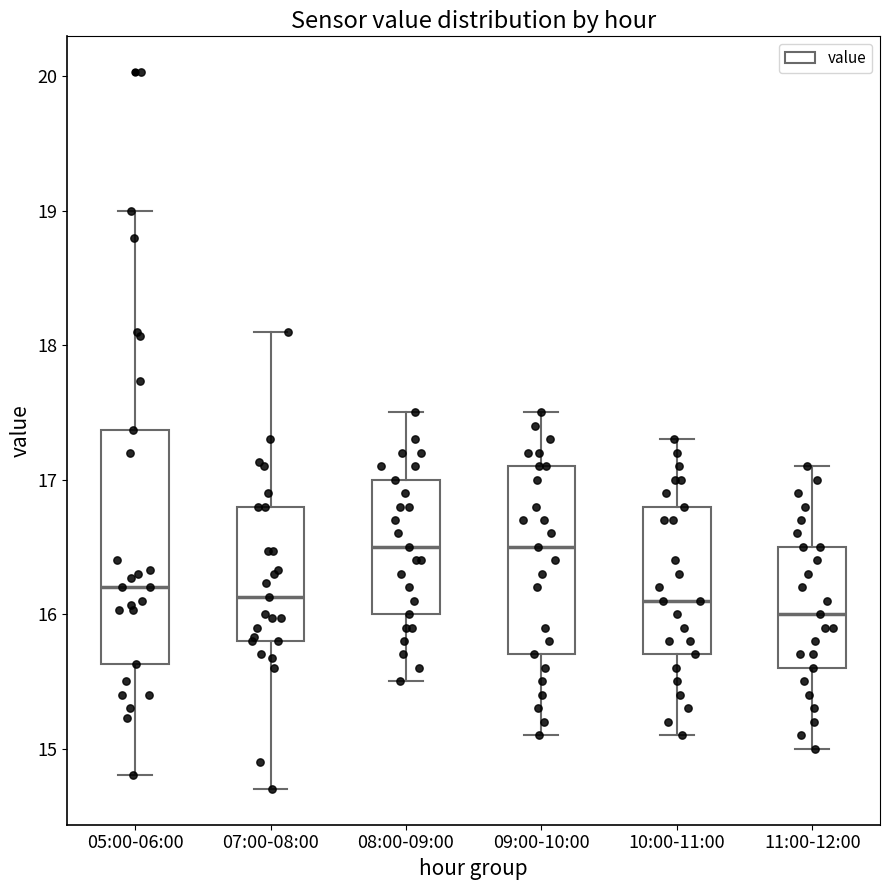

Reading left to right, read every box against the y-axis: the position of its median line, the range the box covers, and the ends of its whiskers. The values are not printed on the chart, so give them approximately, as read against the axis.

05:00-06:00: median 16.2, box 15.6 to 17.4, whiskers 14.8 to 19.0
07:00-08:00: median 16.1, box 15.8 to 16.8, whiskers 14.7 to 18.1
08:00-09:00: median 16.5, box 16.0 to 17.0, whiskers 15.5 to 17.5
09:00-10:00: median 16.5, box 15.7 to 17.1, whiskers 15.1 to 17.5
10:00-11:00: median 16.1, box 15.7 to 16.8, whiskers 15.1 to 17.3
11:00-12:00: median 16.0, box 15.6 to 16.5, whiskers 15.0 to 17.1